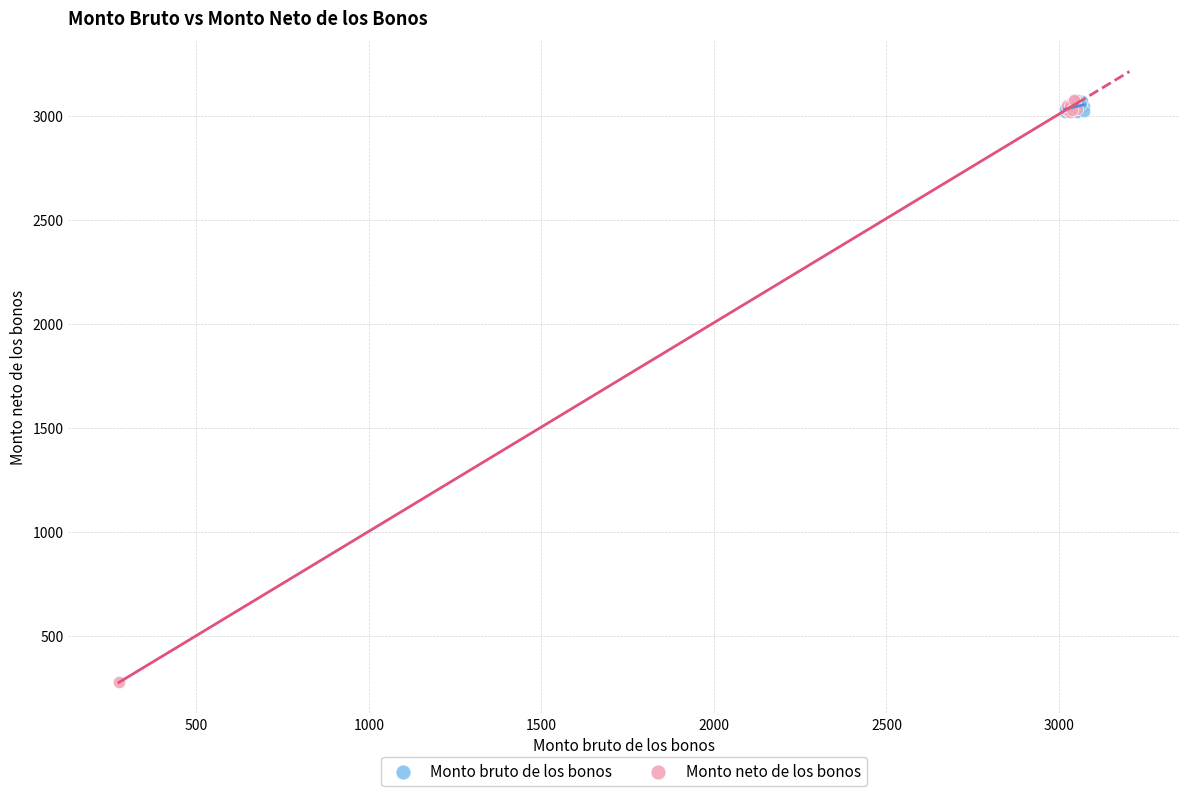

What are all the series names shown in the legend?

Monto bruto de los bonos, Monto neto de los bonos